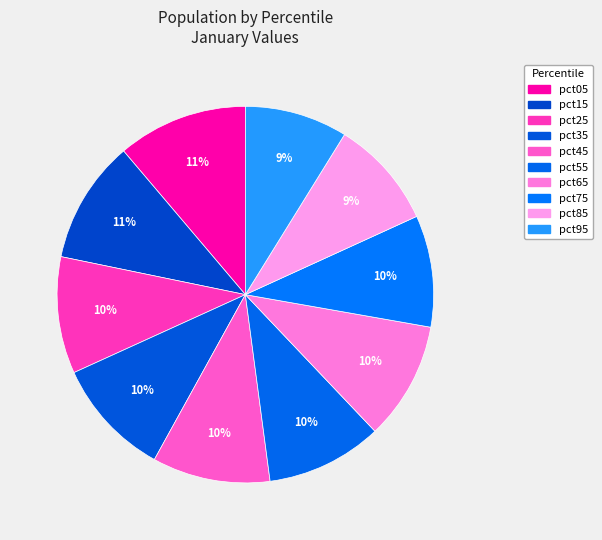

Does any single category account for the majority?

No